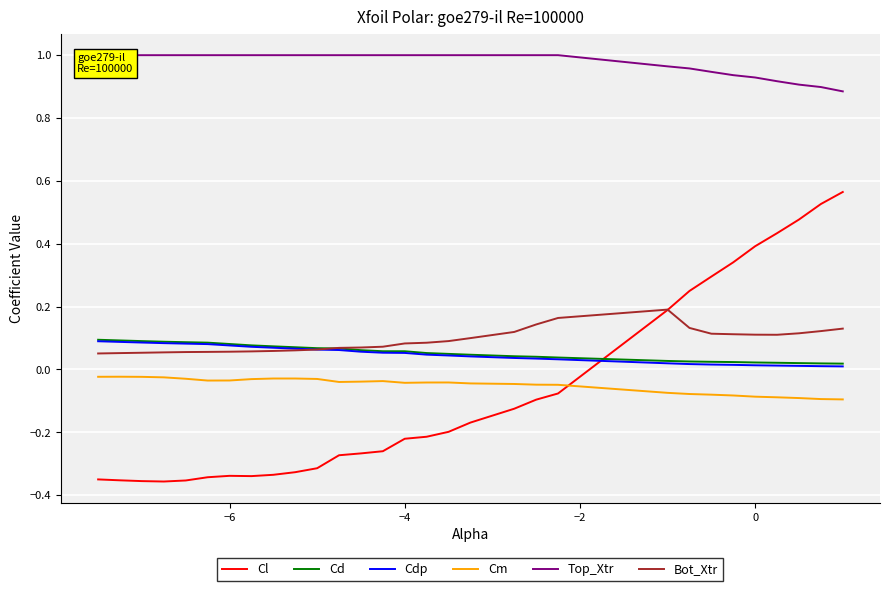

At how many categories does at least one series exceed 0?

30